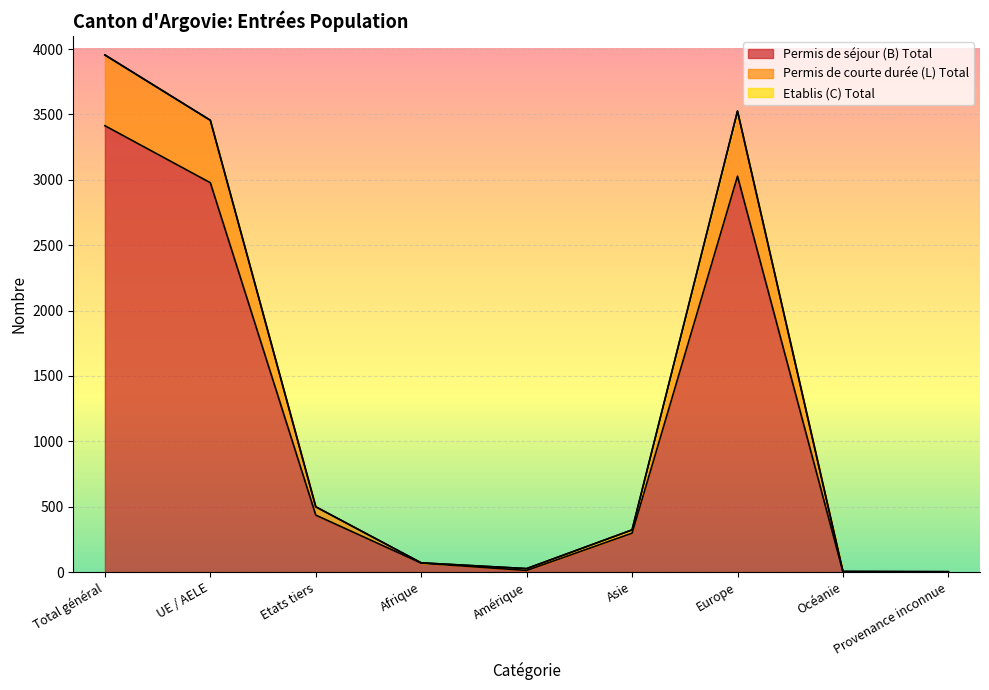

True or false: Permis de séjour (B) Total has a value of 3414 at Total général.

True